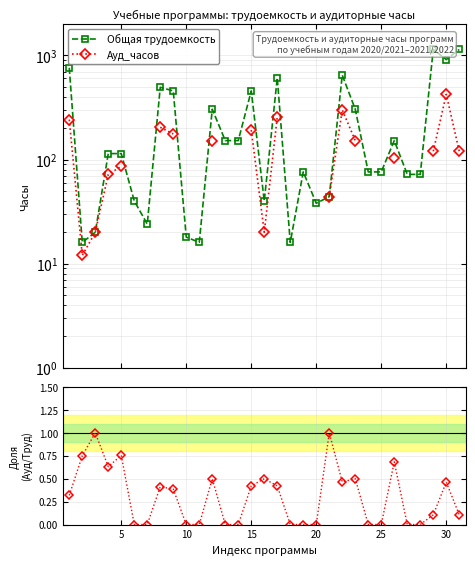

What is the difference between the maximum and minimum values in the Общая трудоемкость series?

1124.0